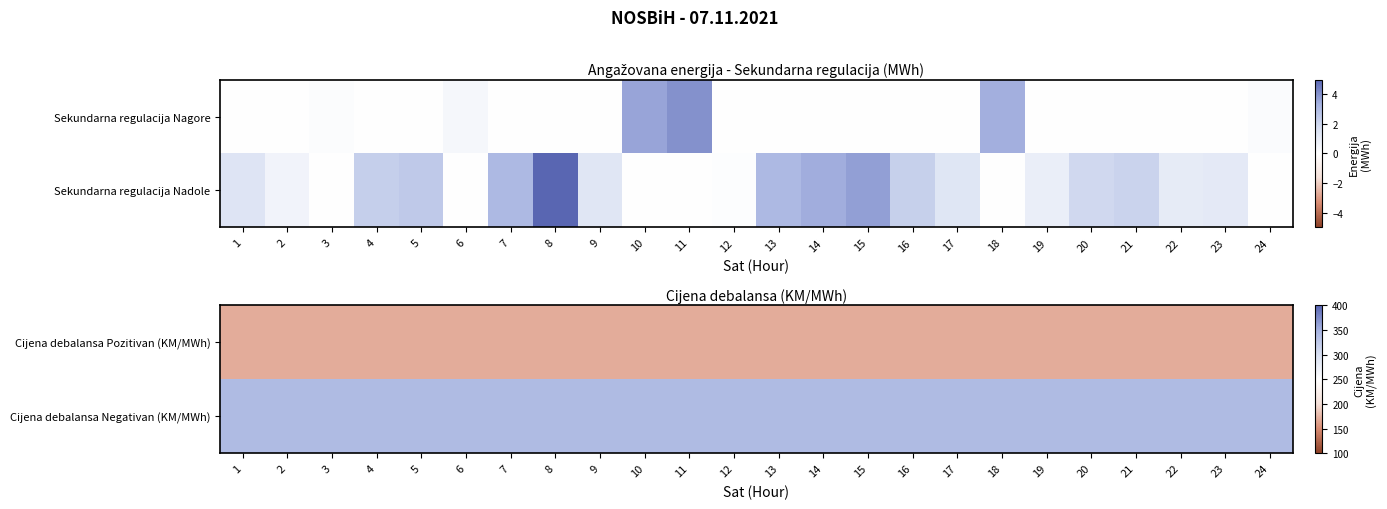

Count the number of categories in the chart.

24